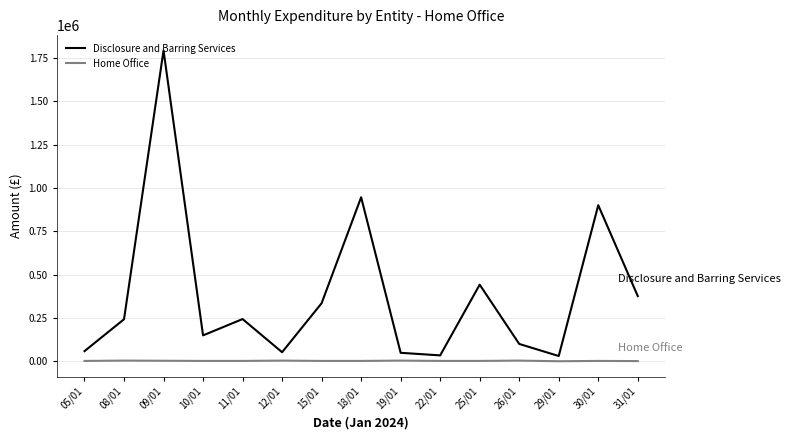

At which category is the sum across all series the highest?

09/01